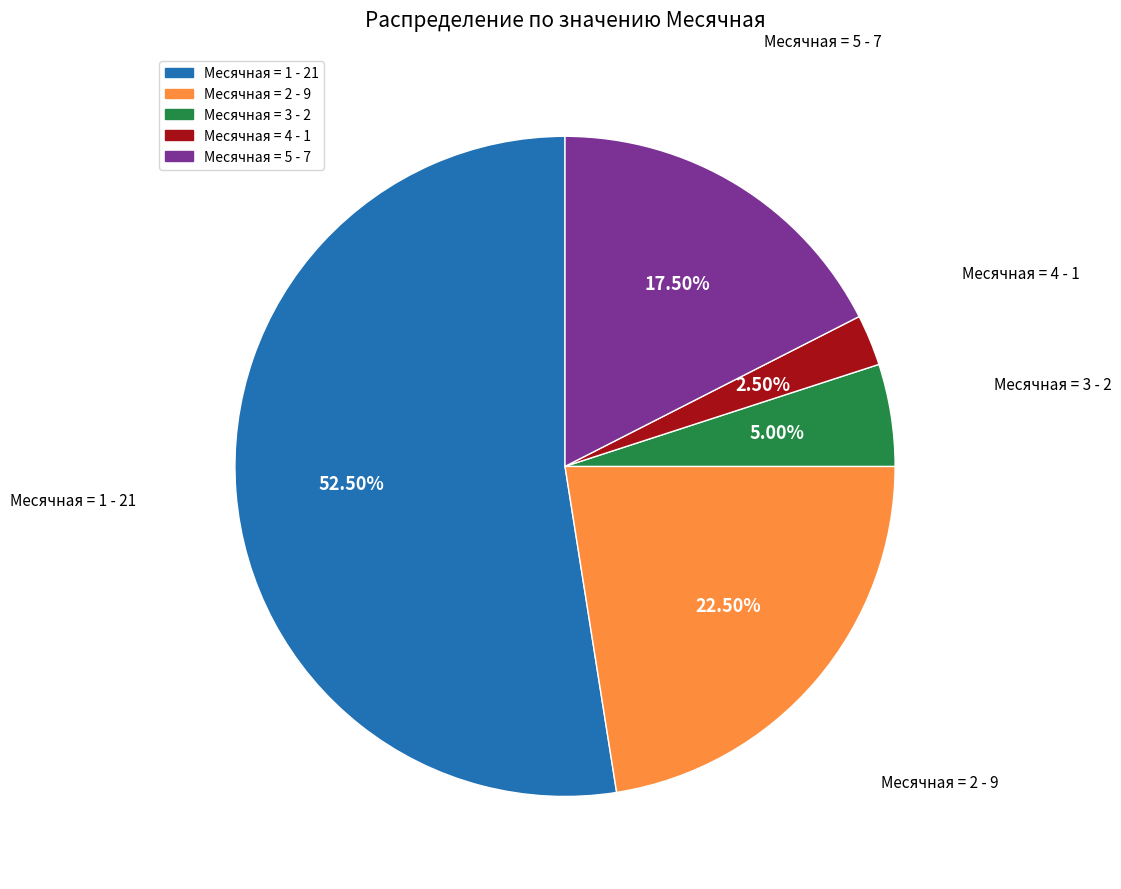

Is there a majority slice in this chart?

Yes